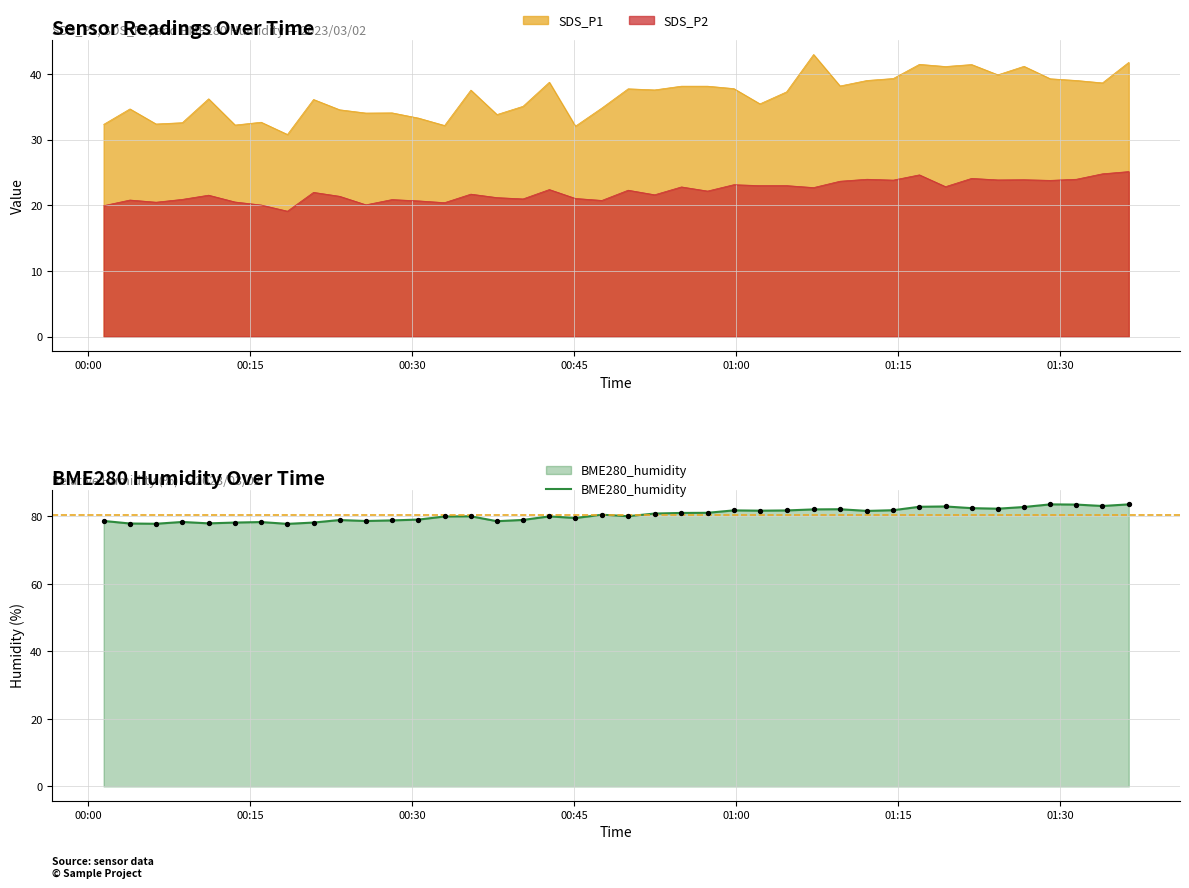

What is the lowest value of the BME280_humidity series?

77.8